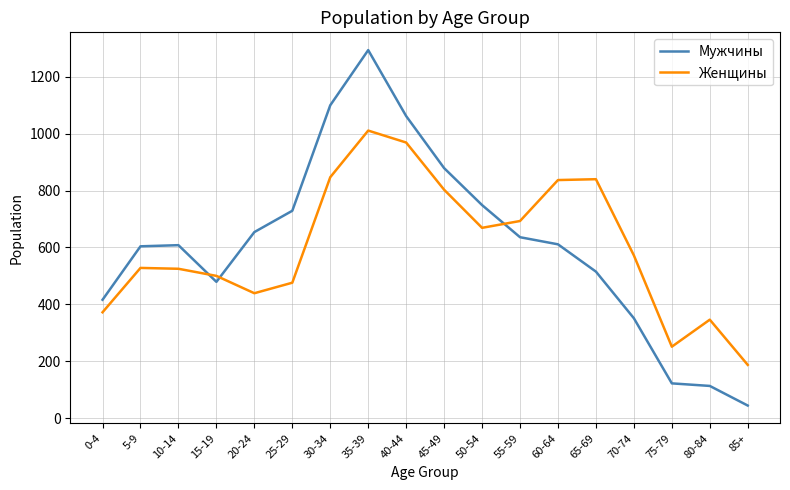

Is the value of Мужчины at 65-69 greater than the value of Женщины at 85+?

Yes